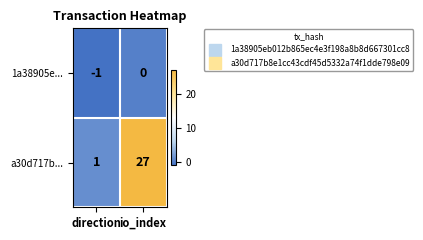

What is the sum of the a30d717b... values at direction and io_index?

28